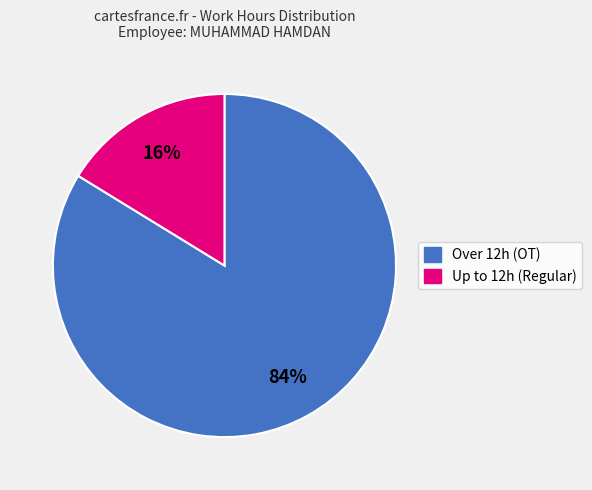

Is there a majority slice in this chart?

Yes